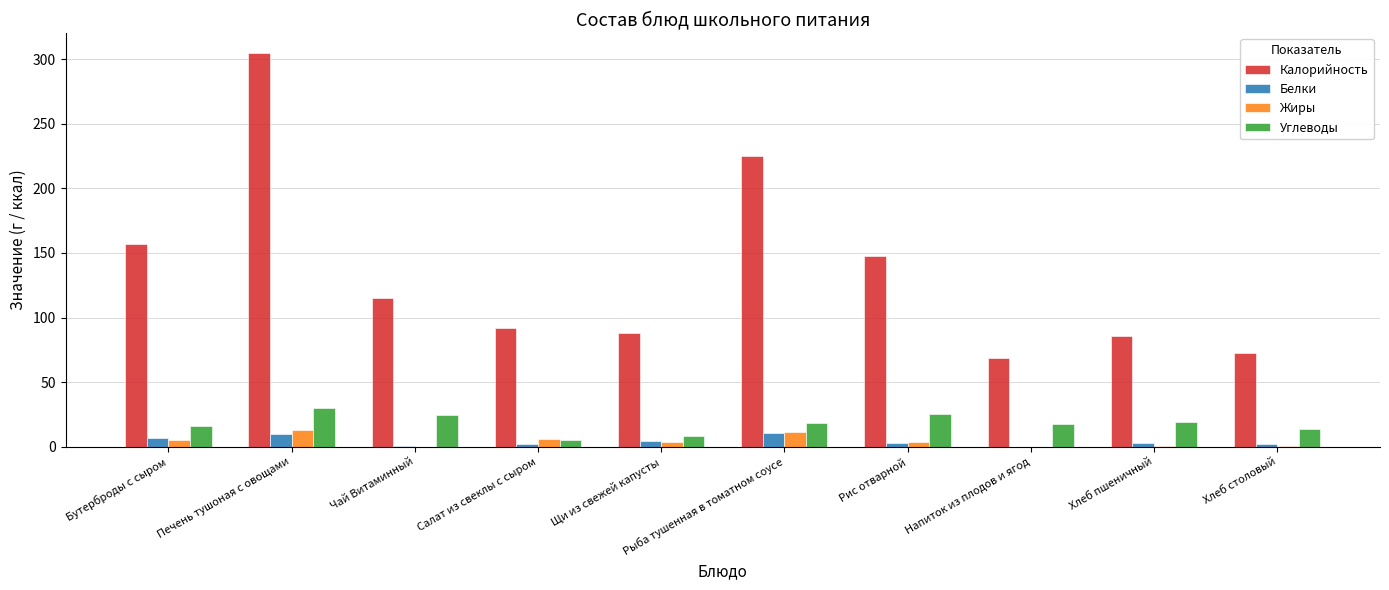

How many distinct data groups are displayed?

4